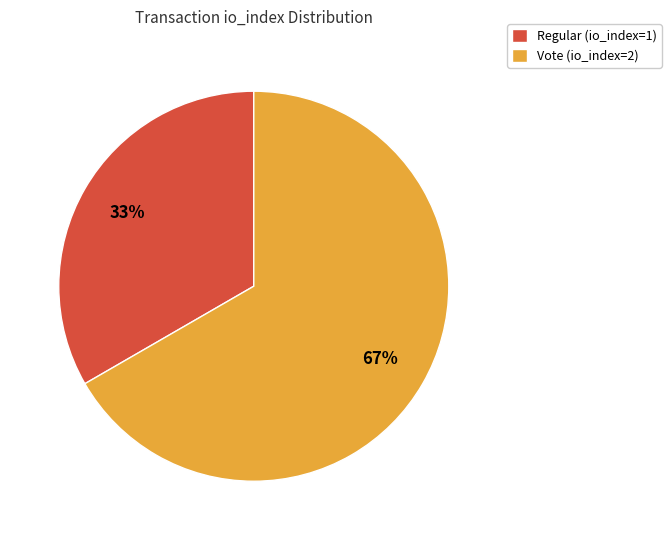

Which slice represents more than half of the pie?

Vote (io_index=2)